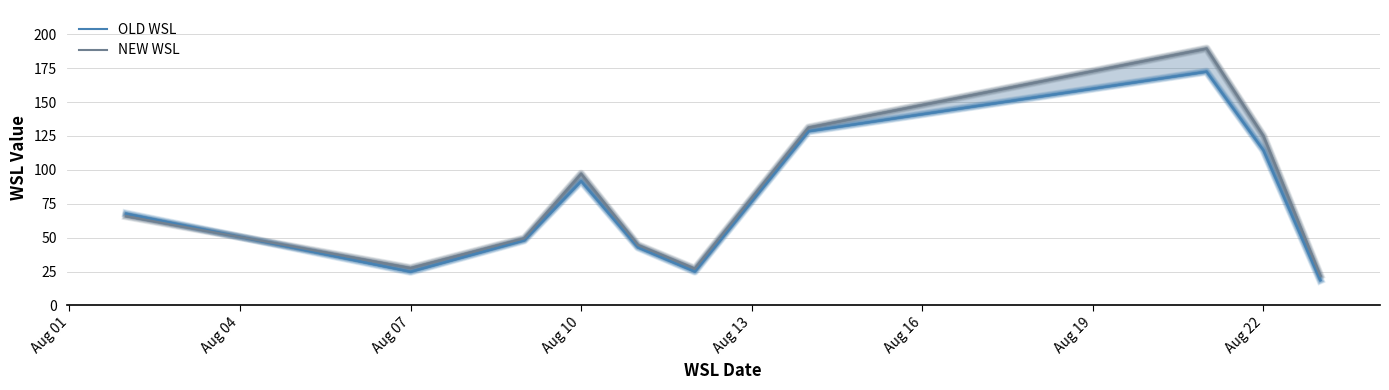

Rank the series by their average value, from highest to lowest.

NEW WSL, OLD WSL